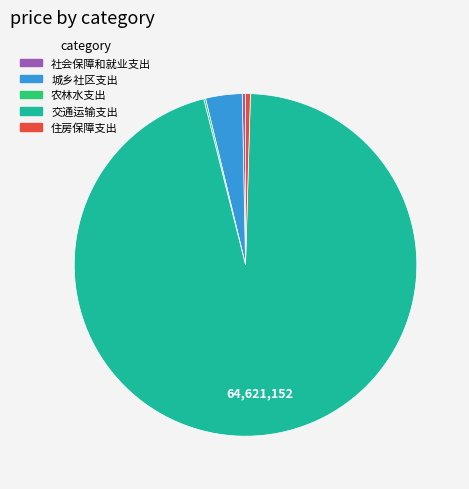

Which has a higher value, 交通运输支出 or 社会保障和就业支出?

交通运输支出